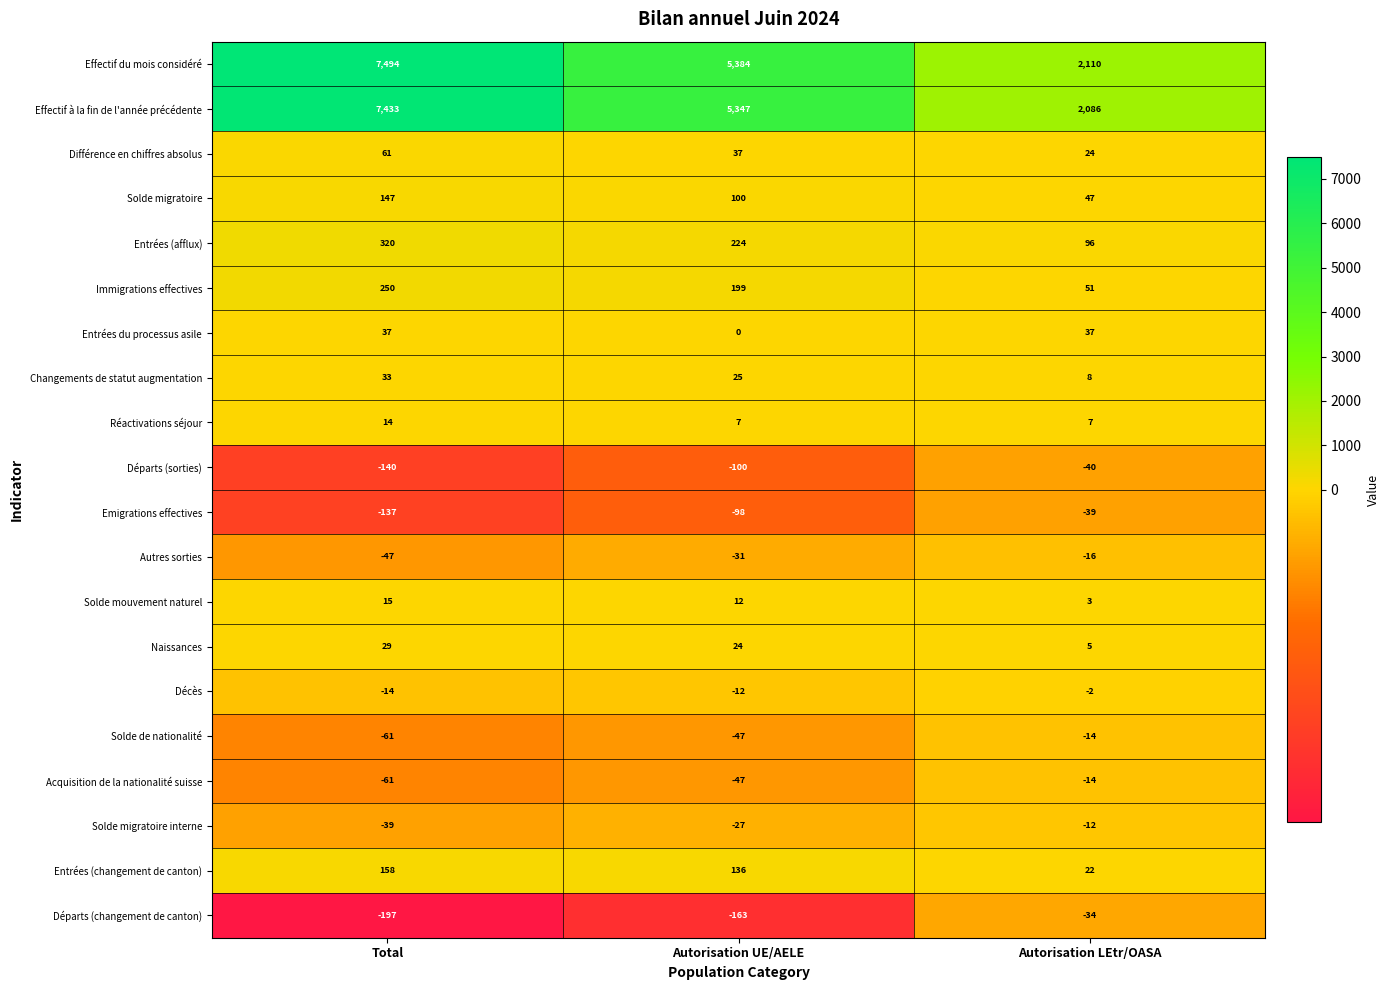

List the labels in order of Emigrations effectives value, largest first.

Autorisation LEtr/OASA, Autorisation UE/AELE, Total